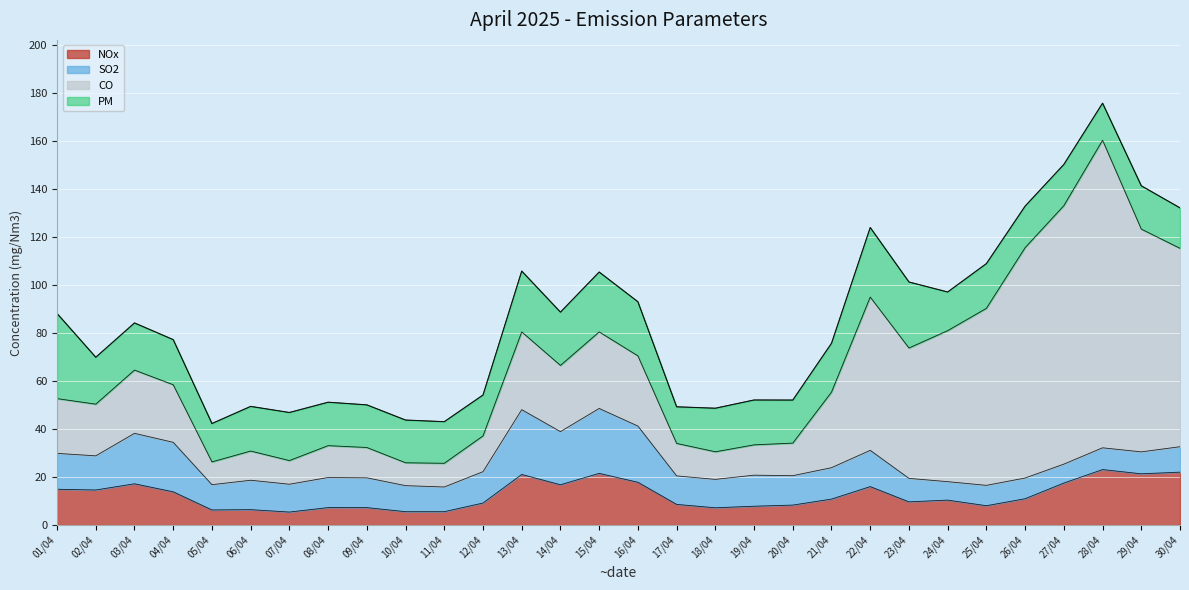

At which category is the sum across all series the highest?

28/04